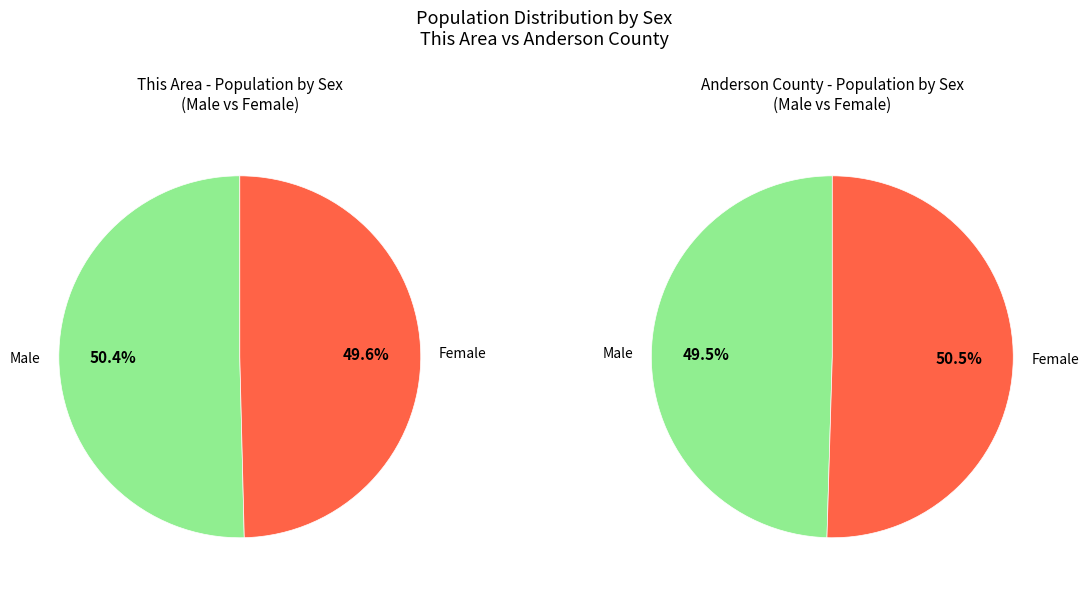

Does any single category account for the majority?

No